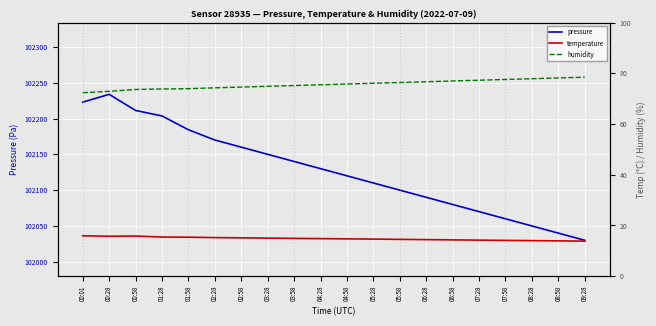

How many lines are shown in the chart?

3